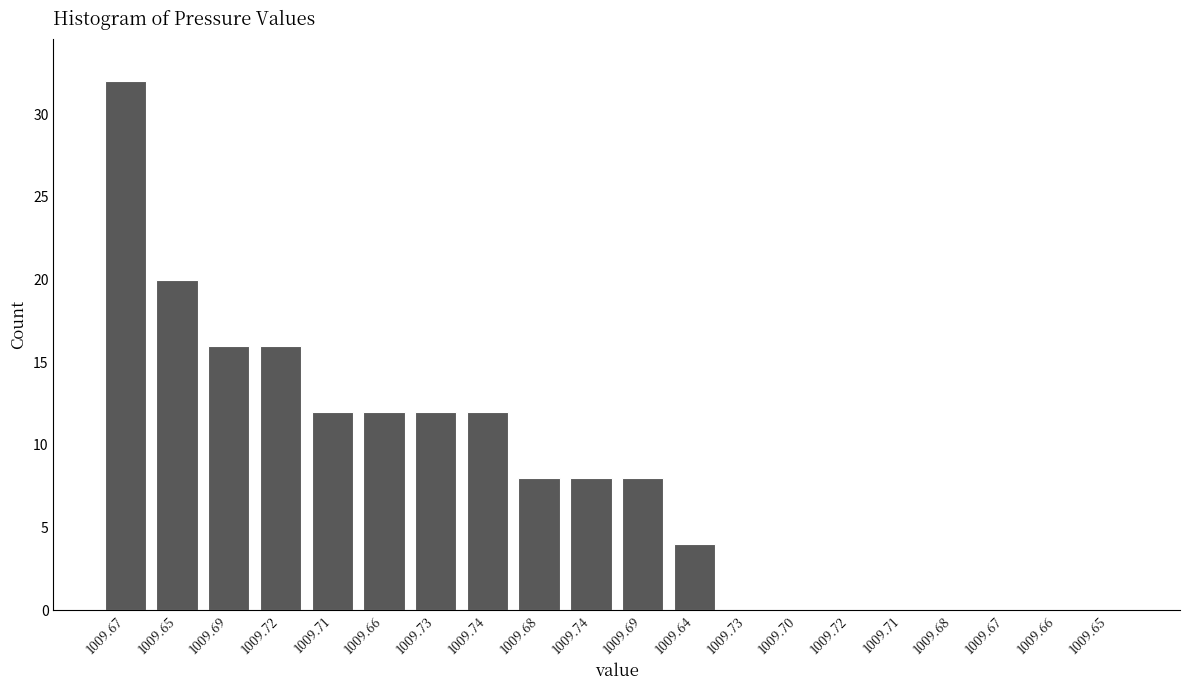

How many categories are shown in the chart?

20